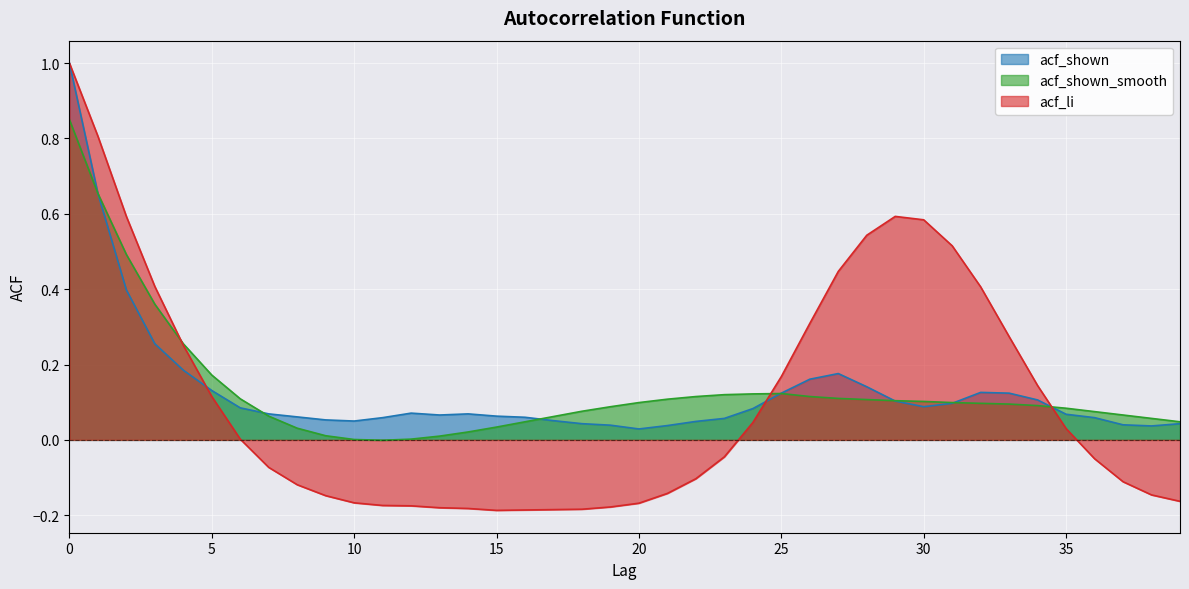

How many series are shown in this chart?

3